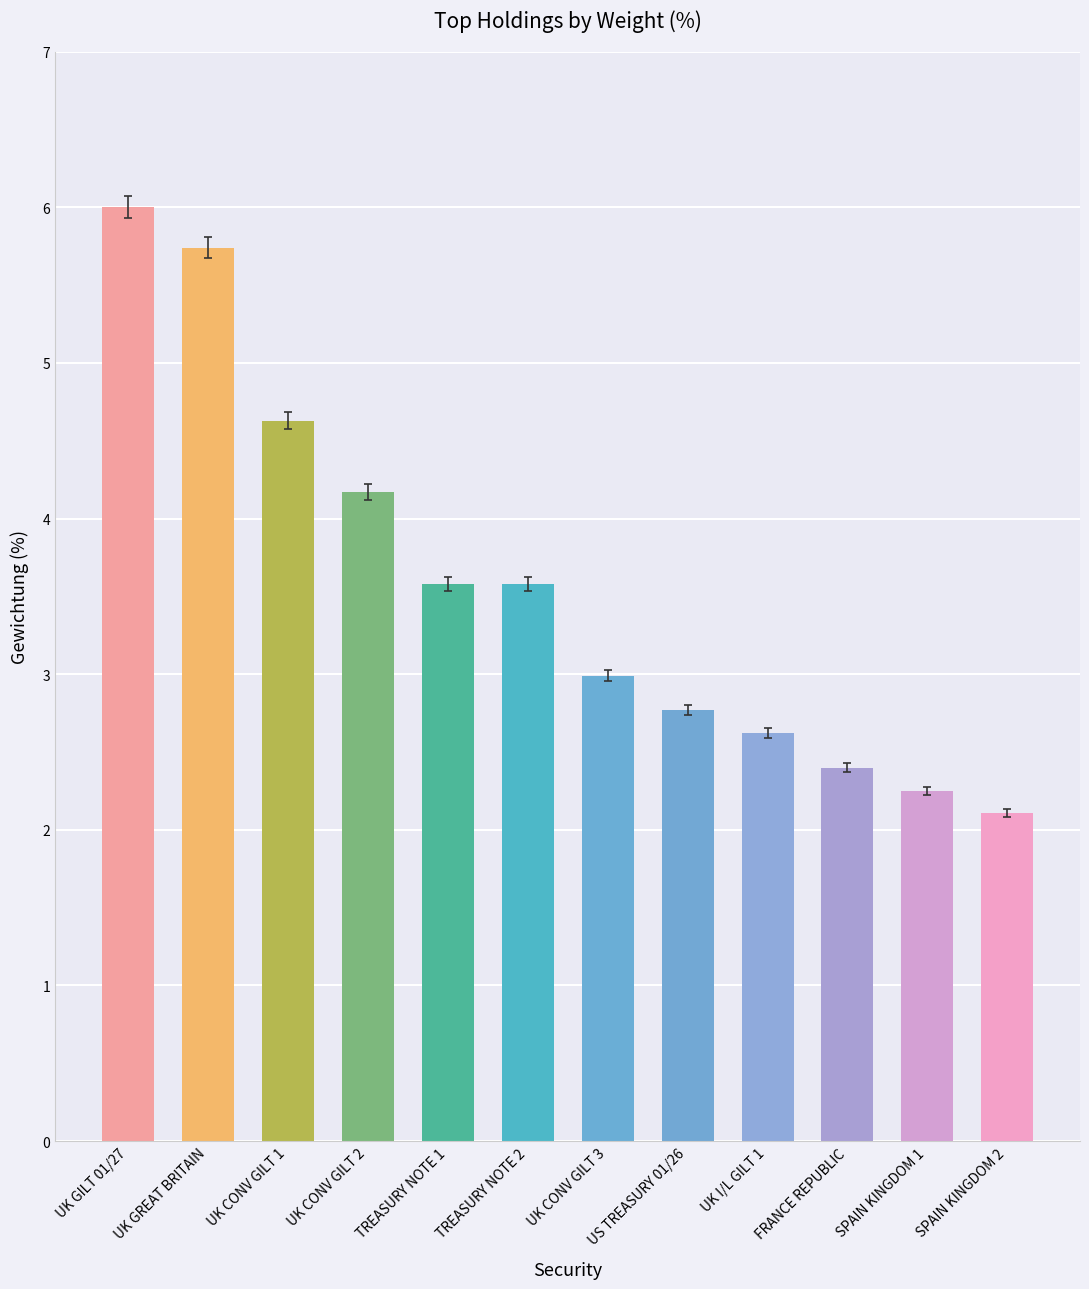

What is the sum of the values at US TREASURY 01/26 and UK GREAT BRITAIN?

8.5